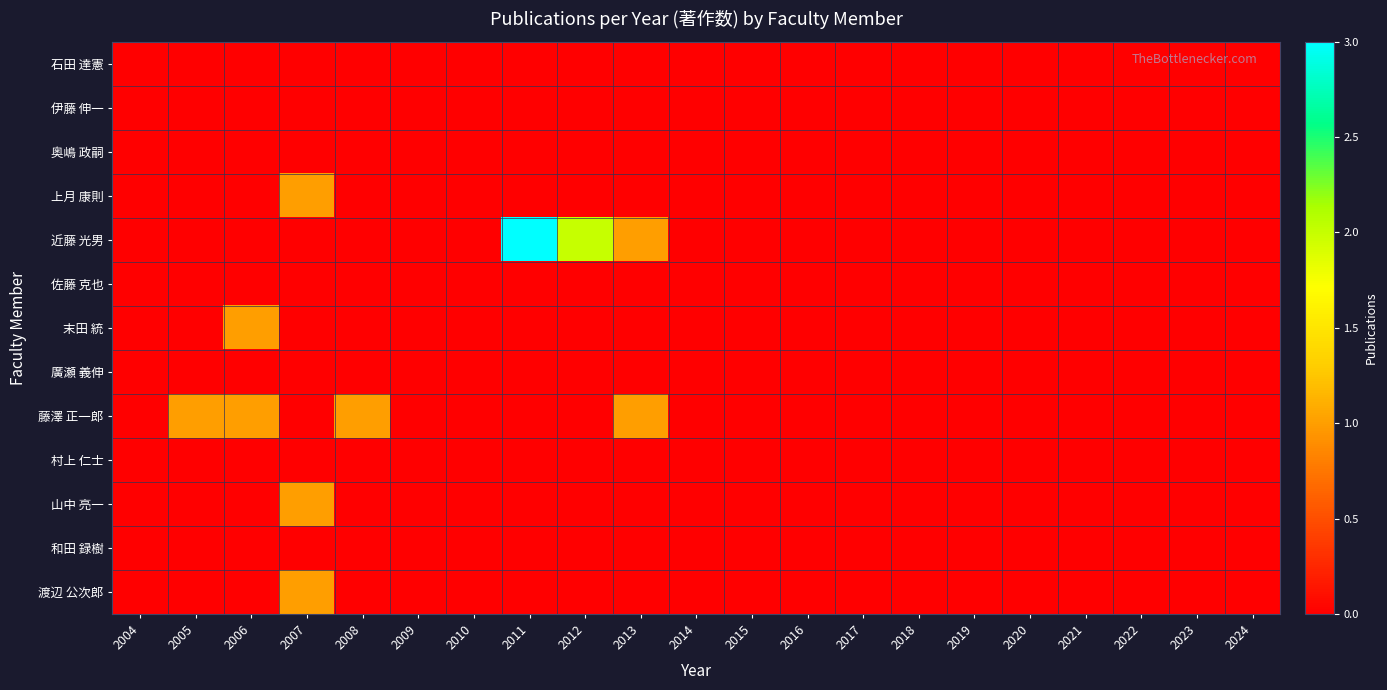

Rank the series by their maximum value, from highest to lowest.

近藤 光男, 上月 康則, 末田 統, 藤澤 正一郎, 山中 亮一, 渡辺 公次郎, 石田 達憲, 伊藤 伸一, 奥嶋 政嗣, 佐藤 克也, 廣瀬 義伸, 村上 仁士, 和田 録樹